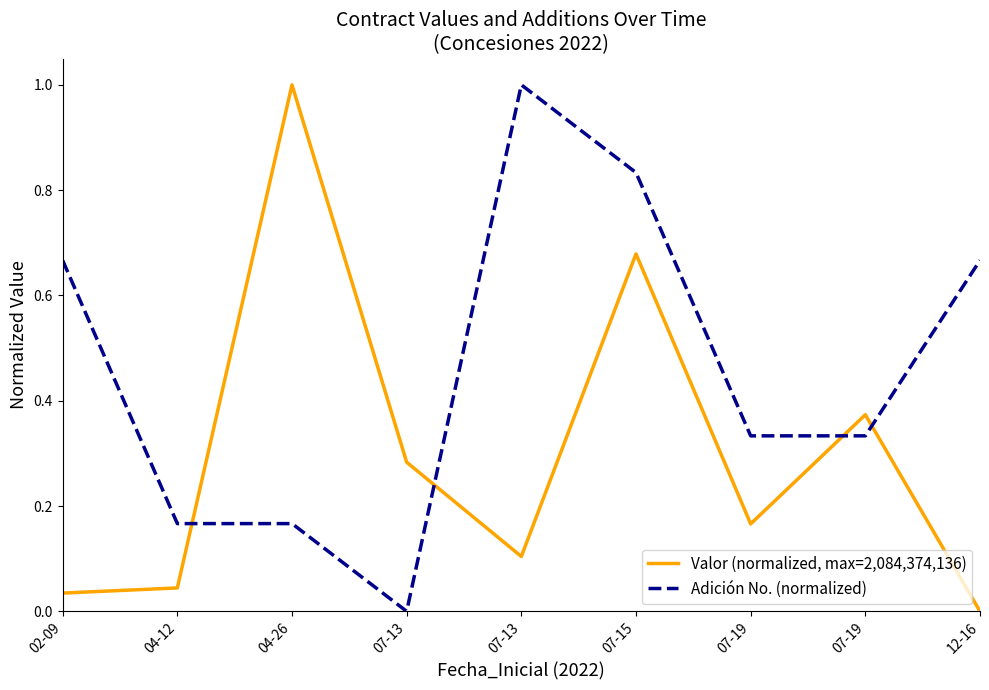

What are all the series names shown in the legend?

Valor (normalized, max=2,084,374,136), Adición No. (normalized)